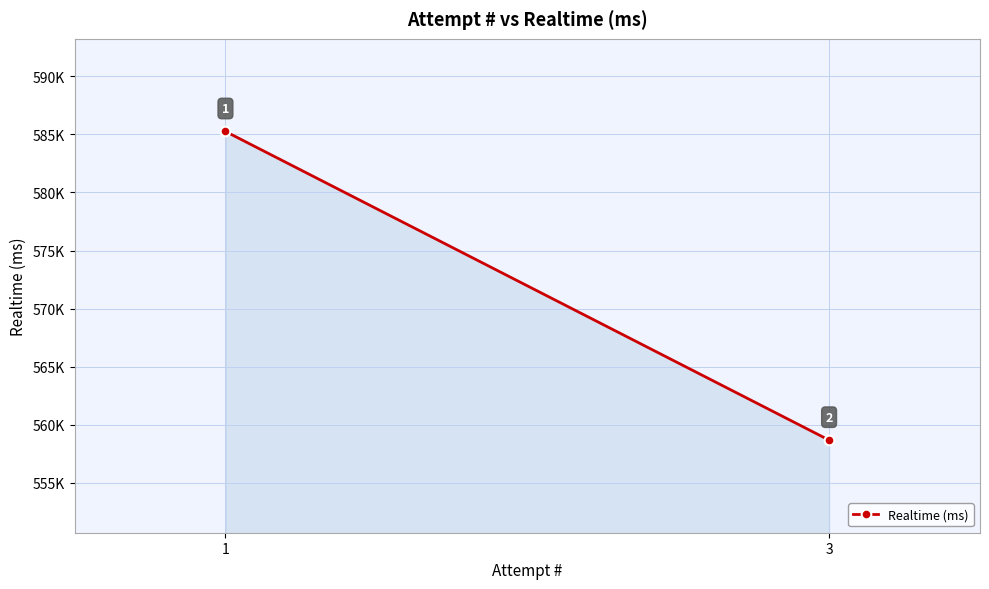

Reading left to right, what are all the values shown in this chart?

585252	558675